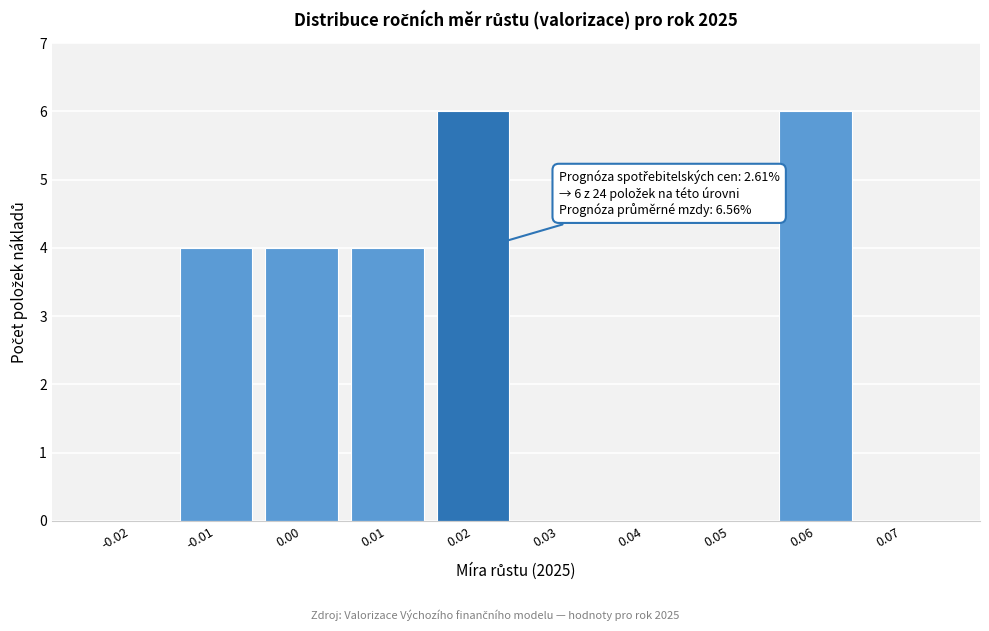

Reading right to left, transcribe all the data shown in this chart.

0.07=0	0.06=6	0.05=0	0.04=0	0.03=0	0.02=6	0.01=4	0.00=4	-0.01=4	-0.02=0